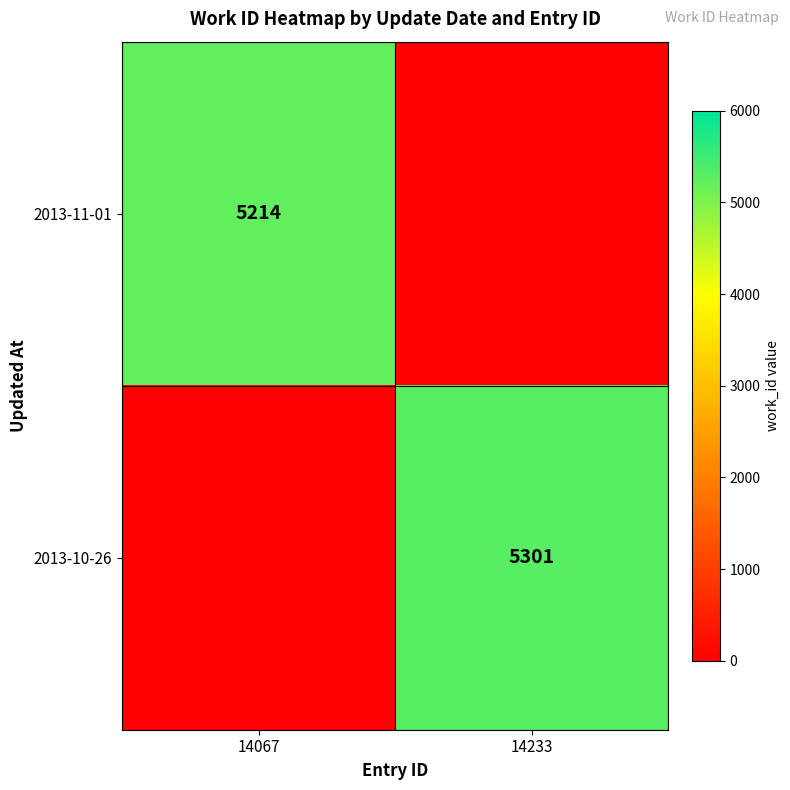

At which category is the sum across all series the highest?

14233